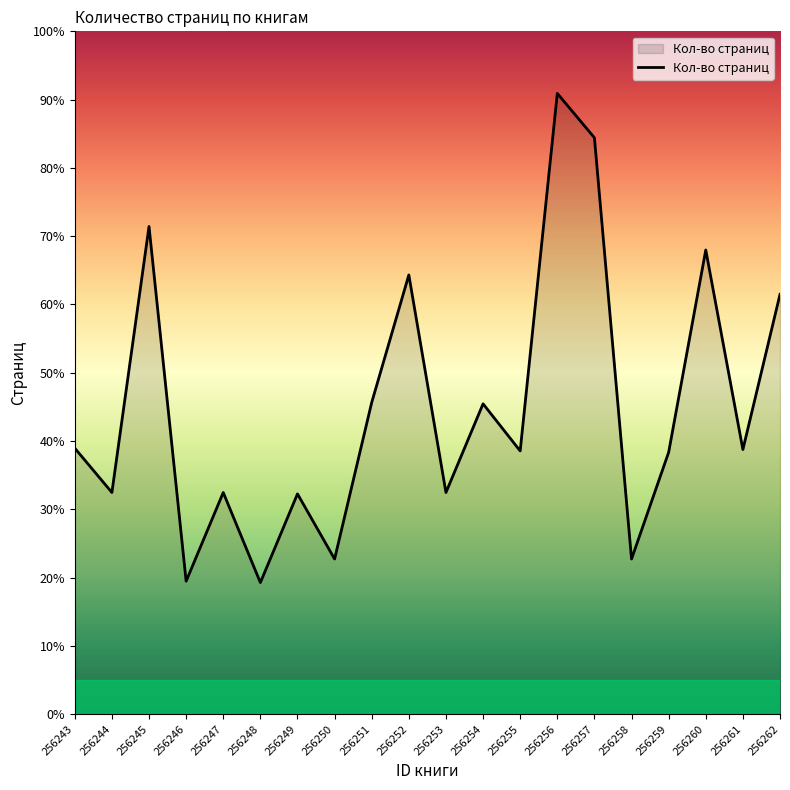

List the labels in order of value, smallest first.

256248, 256246, 256250, 256258, 256249, 256244, 256247, 256253, 256259, 256255, 256261, 256243, 256254, 256251, 256262, 256252, 256260, 256245, 256257, 256256